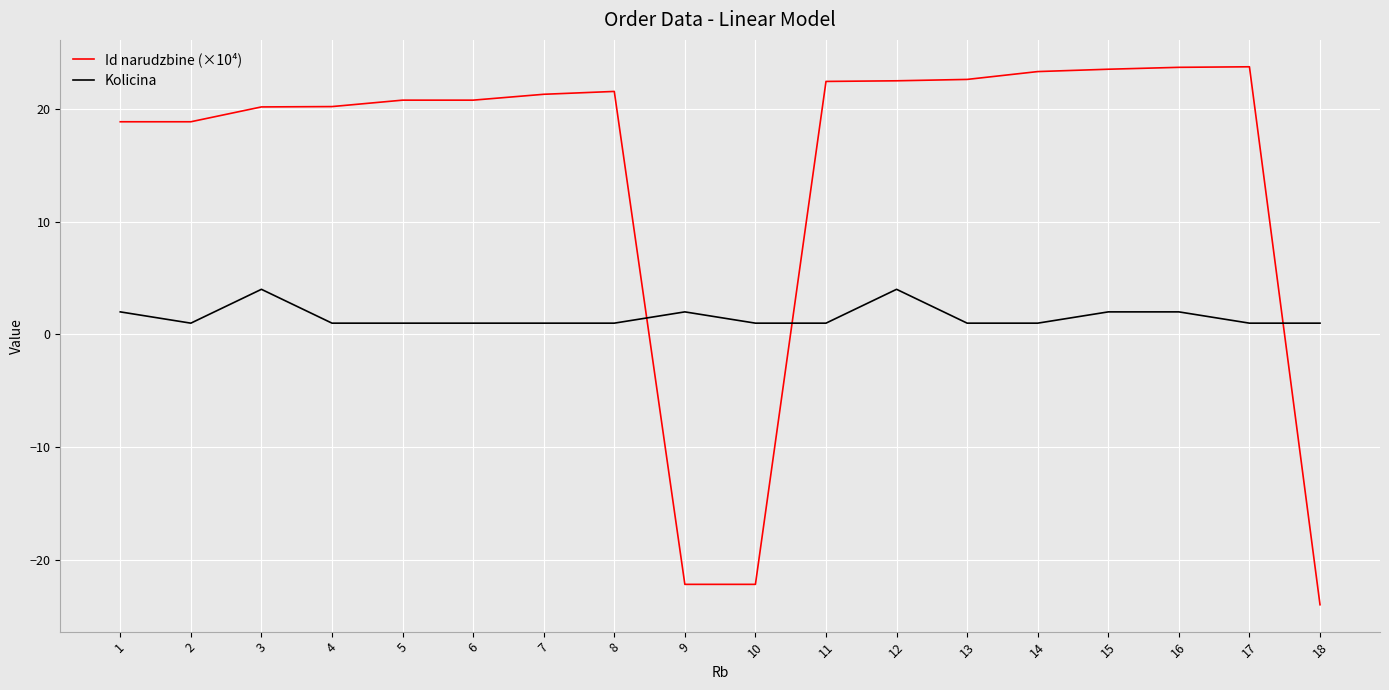

At 5, list the series in order from largest to smallest.

Id narudzbine (×10⁴), Kolicina